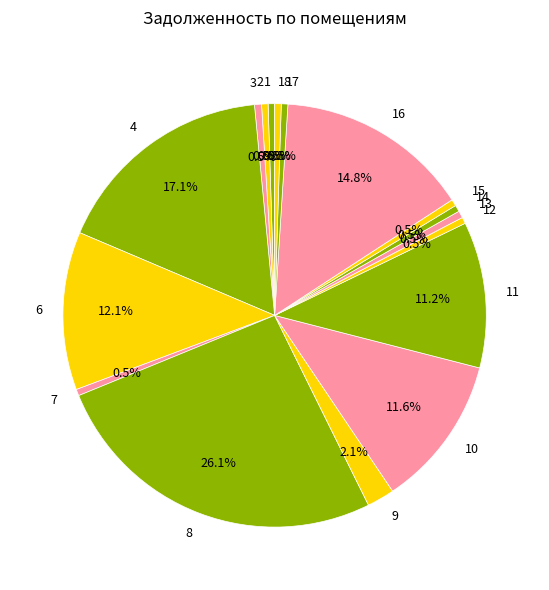

Is there any slice that represents more than half of the pie?

No